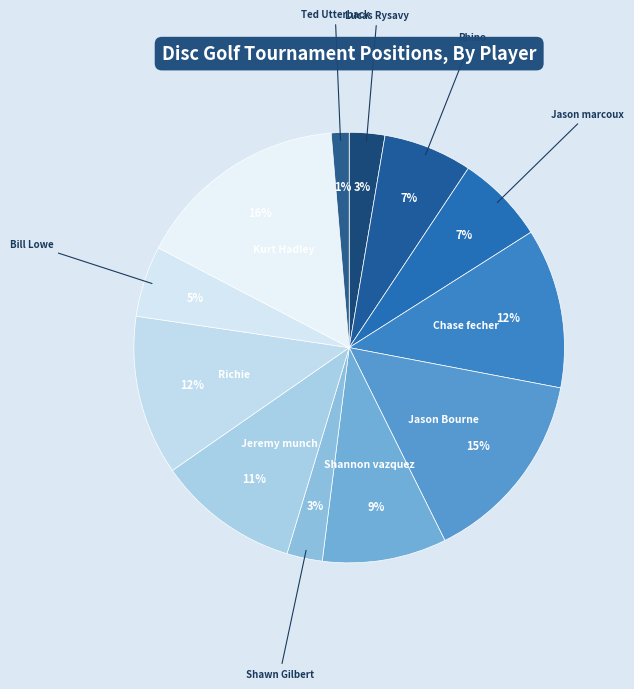

Count the number of slices in the pie.

12